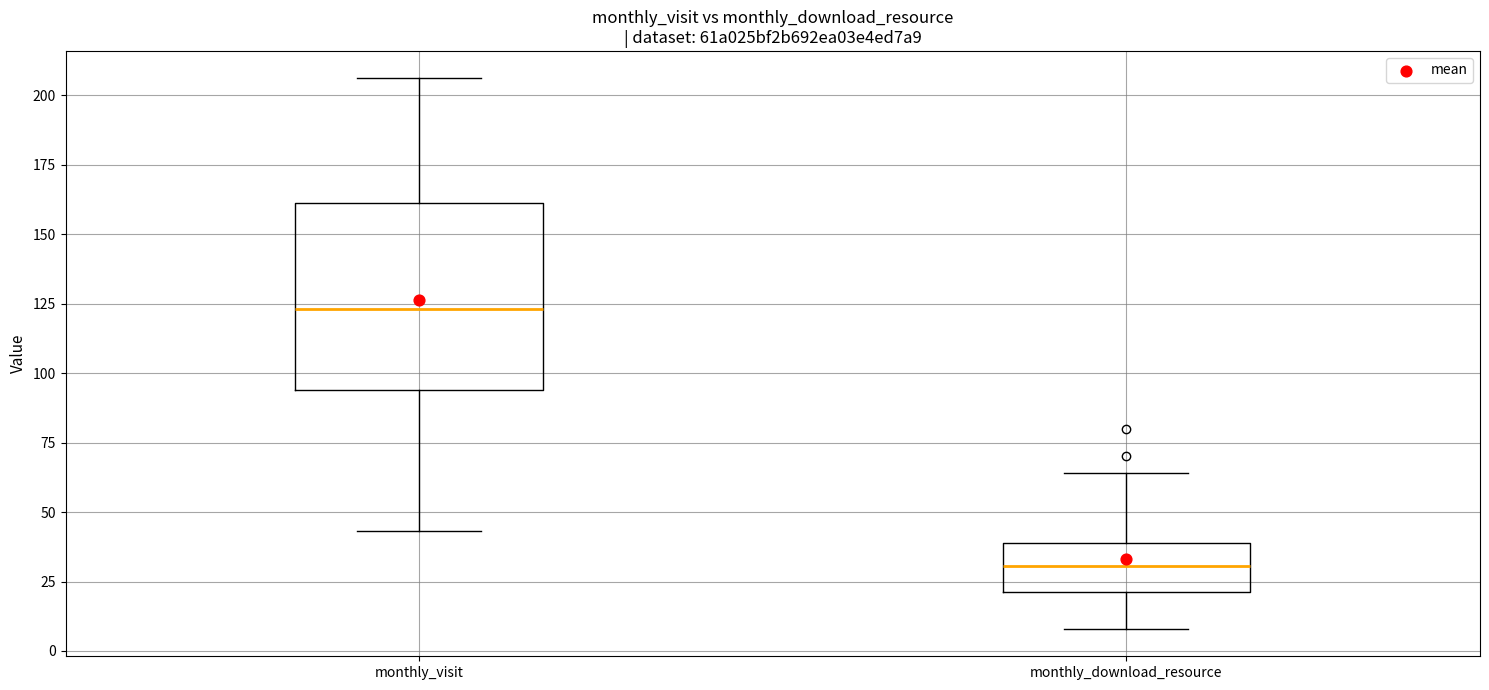

Comparing the boxes themselves (not the whiskers), which one is the tallest?

monthly_visit